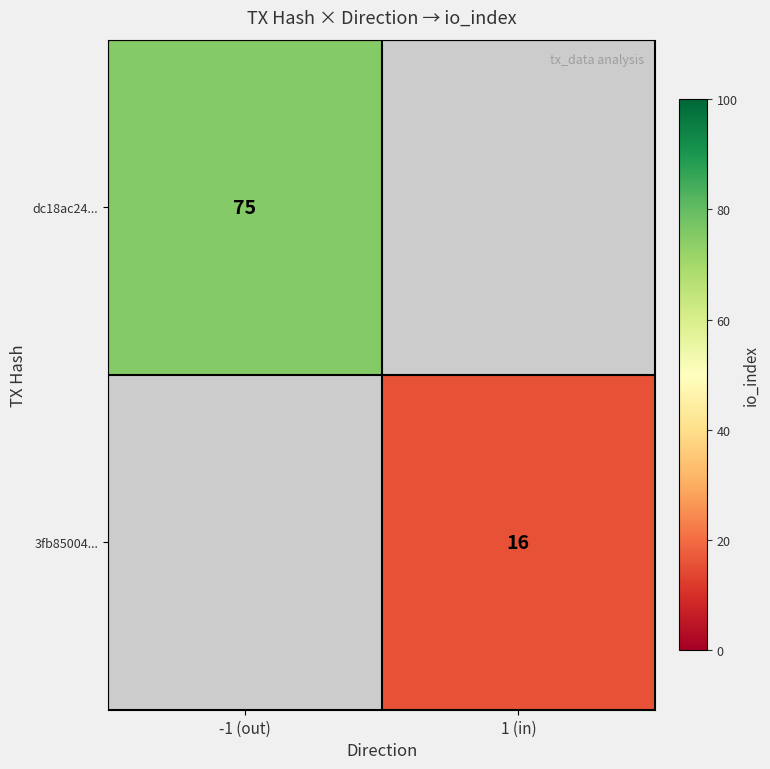

Is the value of 3fb85004... at 1 (in) greater than the value of dc18ac24... at -1 (out)?

No